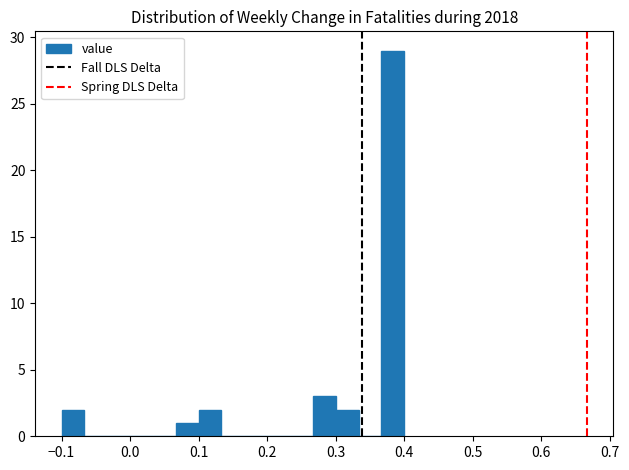

Read against the x-axis, roughly where is the centre of the tallest bar?

0.38